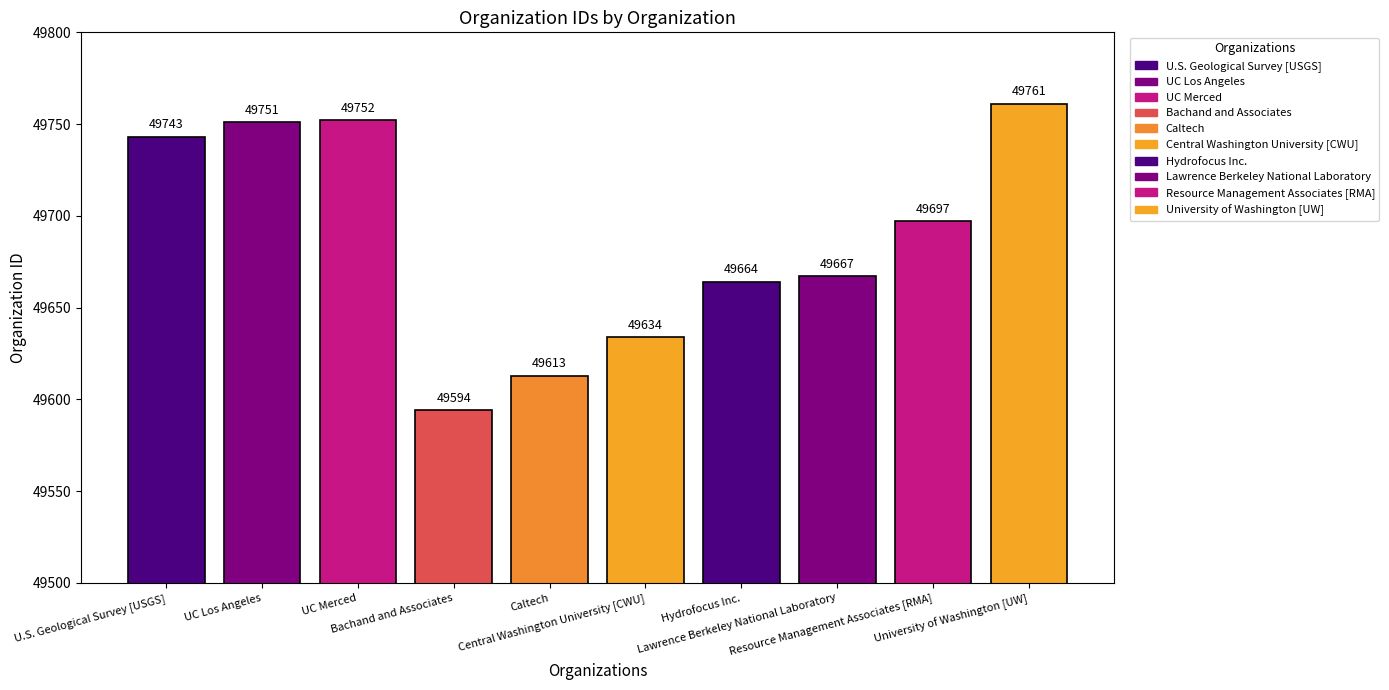

What is the difference between the second highest and second lowest values?

139